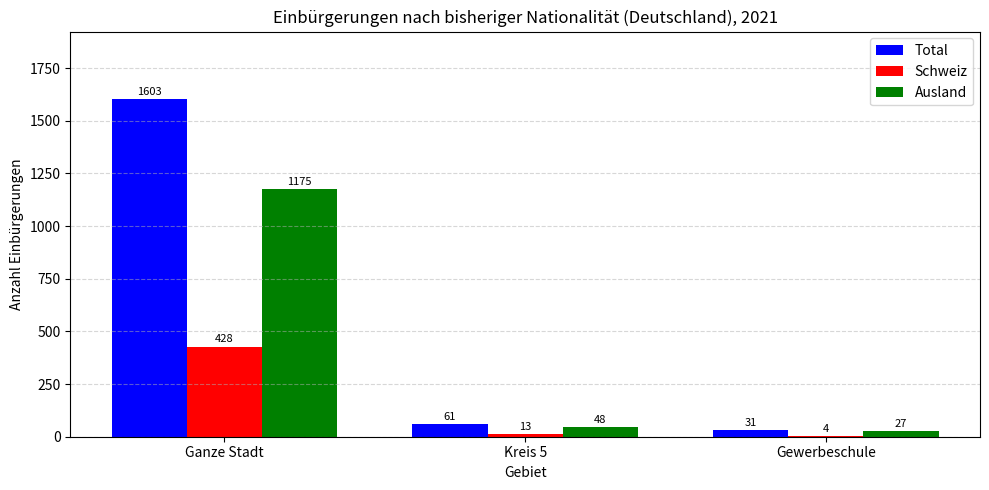

Where does the Total series first go above 61?

Ganze Stadt